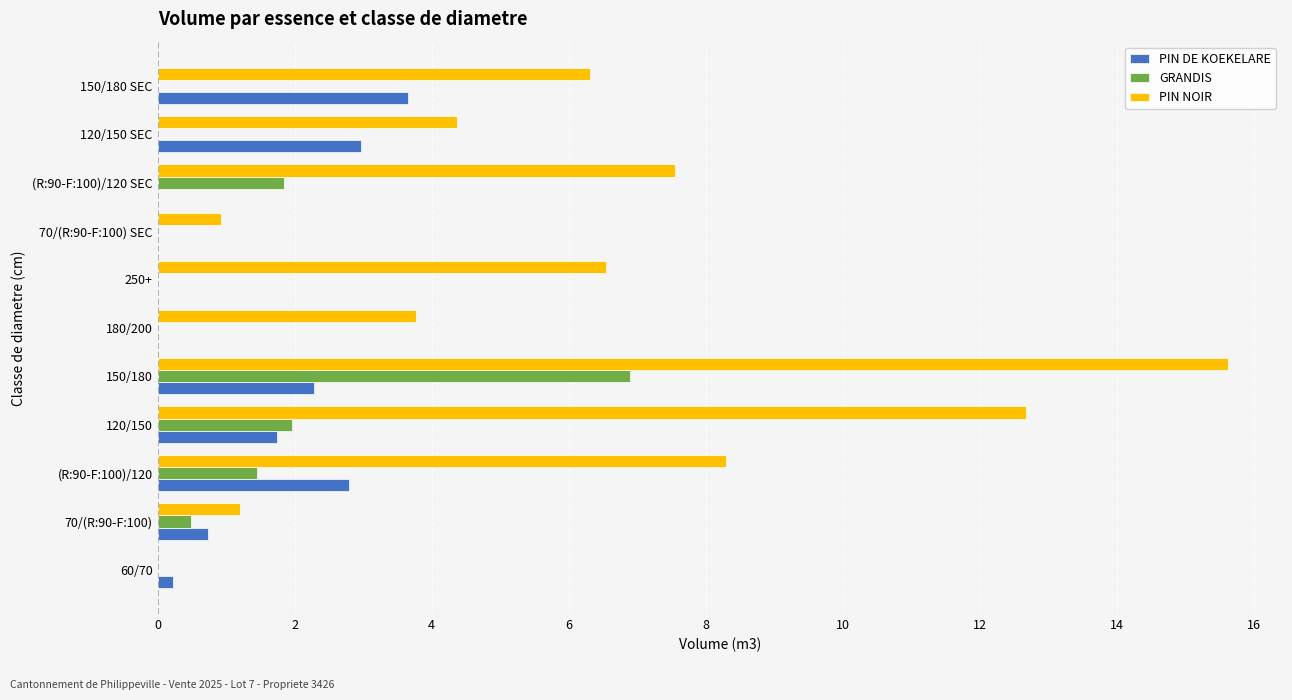

What value does the PIN NOIR series have at 120/150?

12.7